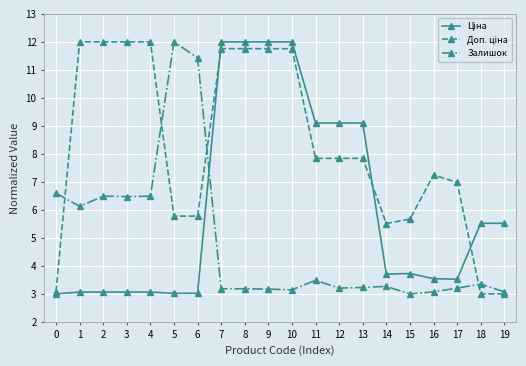

At how many categories does at least one series exceed 6?

16